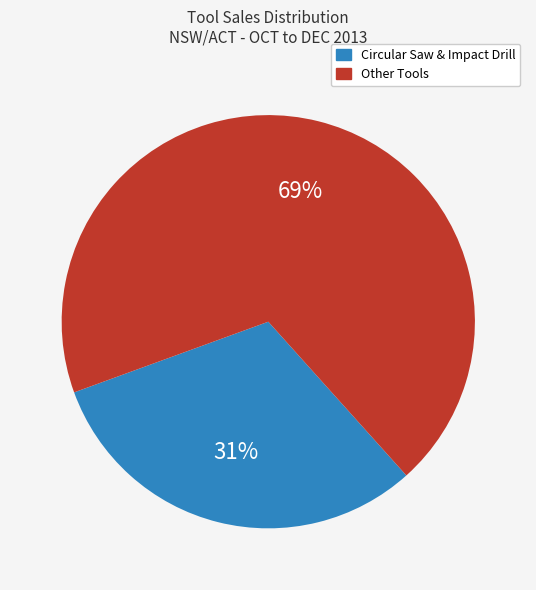

Rank the categories by value from lowest to highest.

Circular Saw & Impact Drill, Other Tools